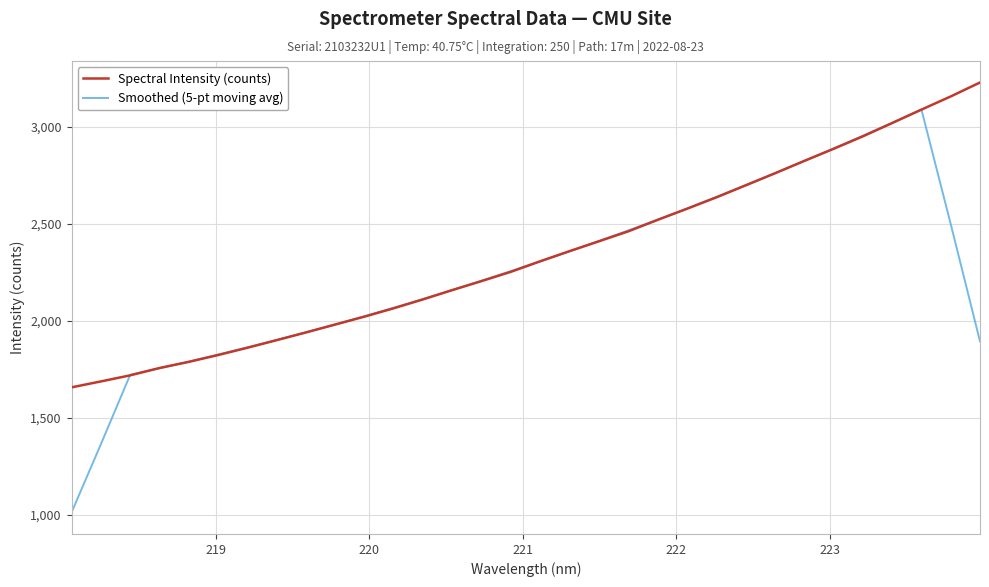

What is the minimum value for Spectral Intensity (counts)?

1657.1